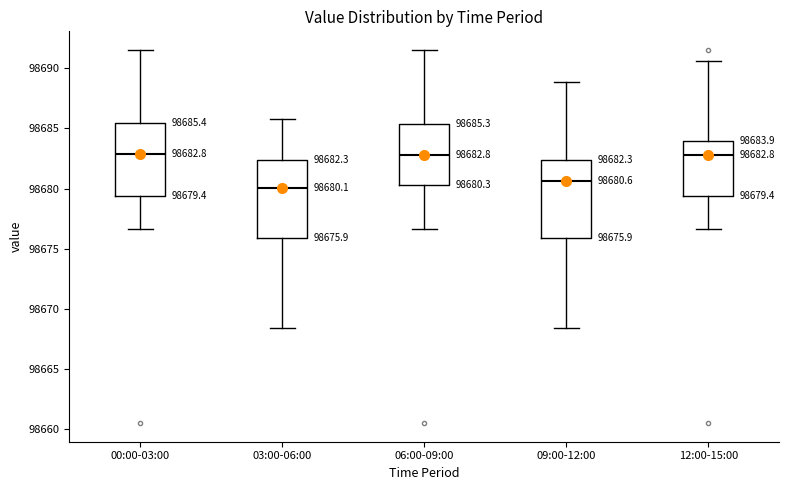

Which box has the lowest median line?

03:00-06:00